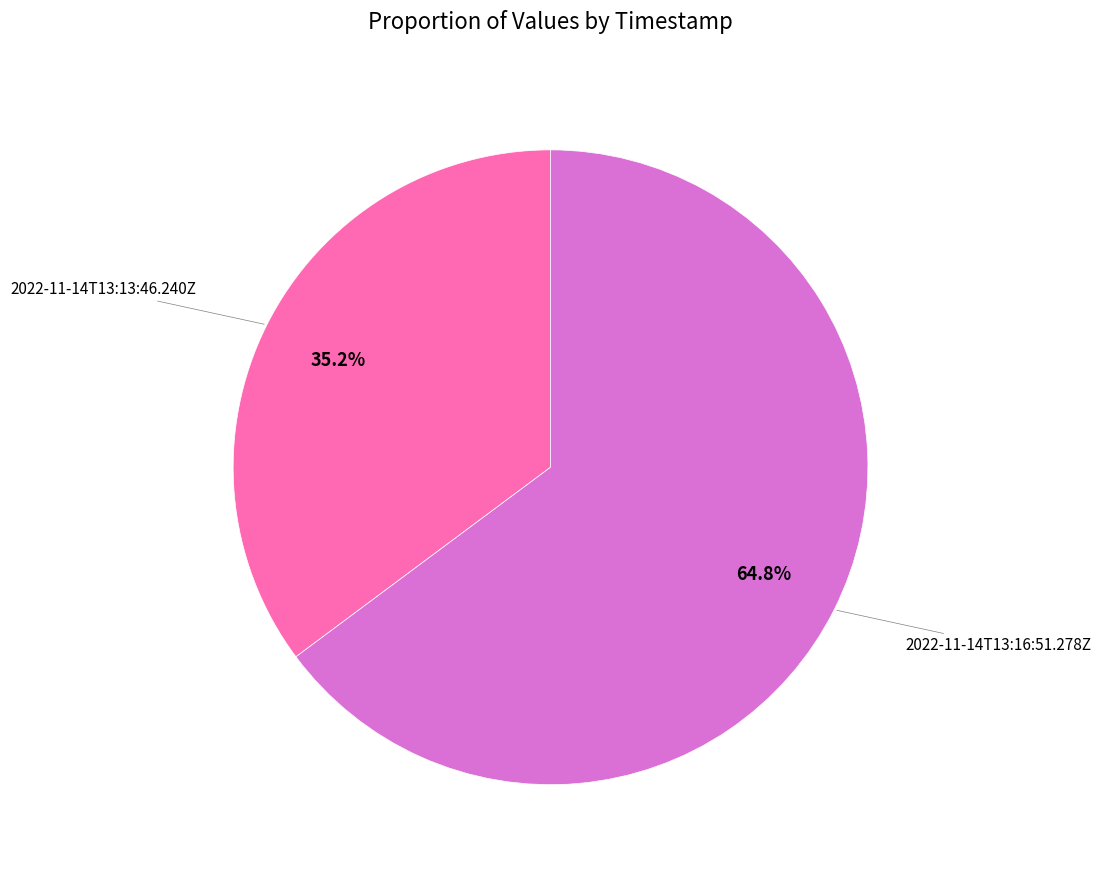

Does any single category account for the majority?

Yes